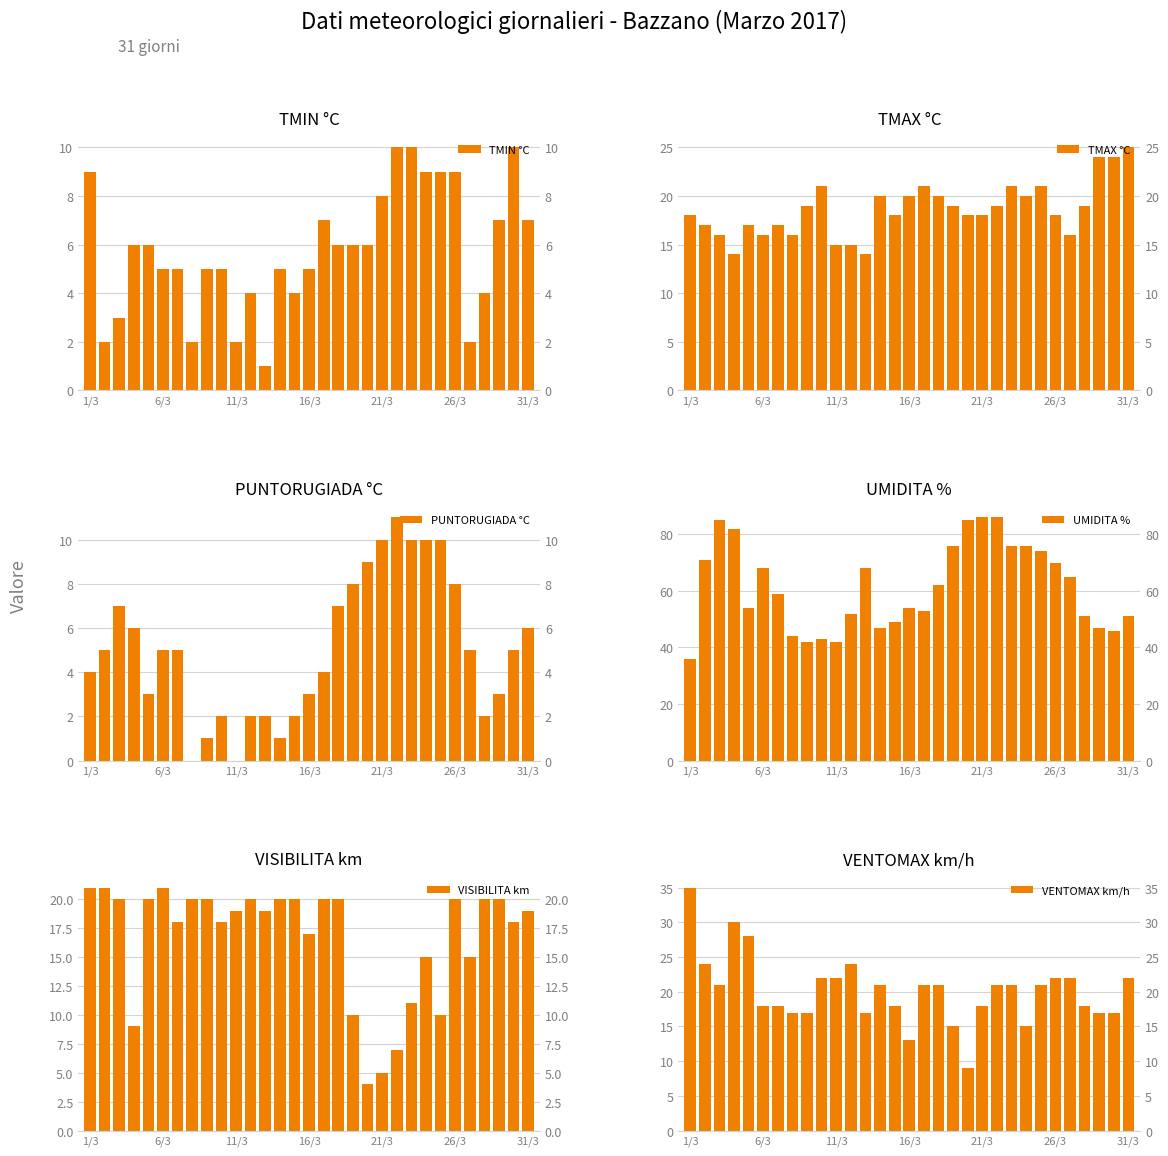

Is it true that UMIDITA % equals 59 at 11/3?

False